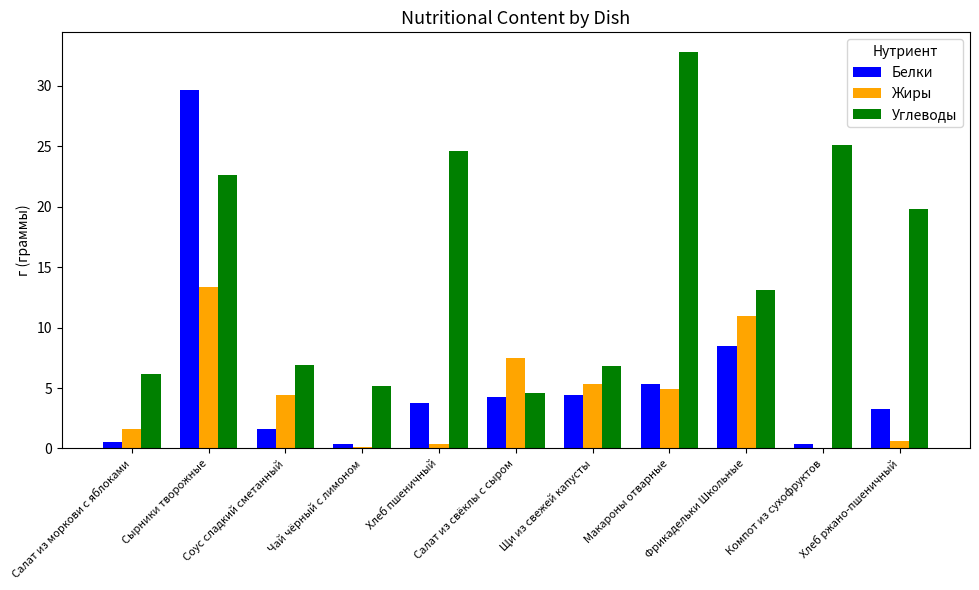

Are the bars grouped side by side (vs. stacked)?

Yes